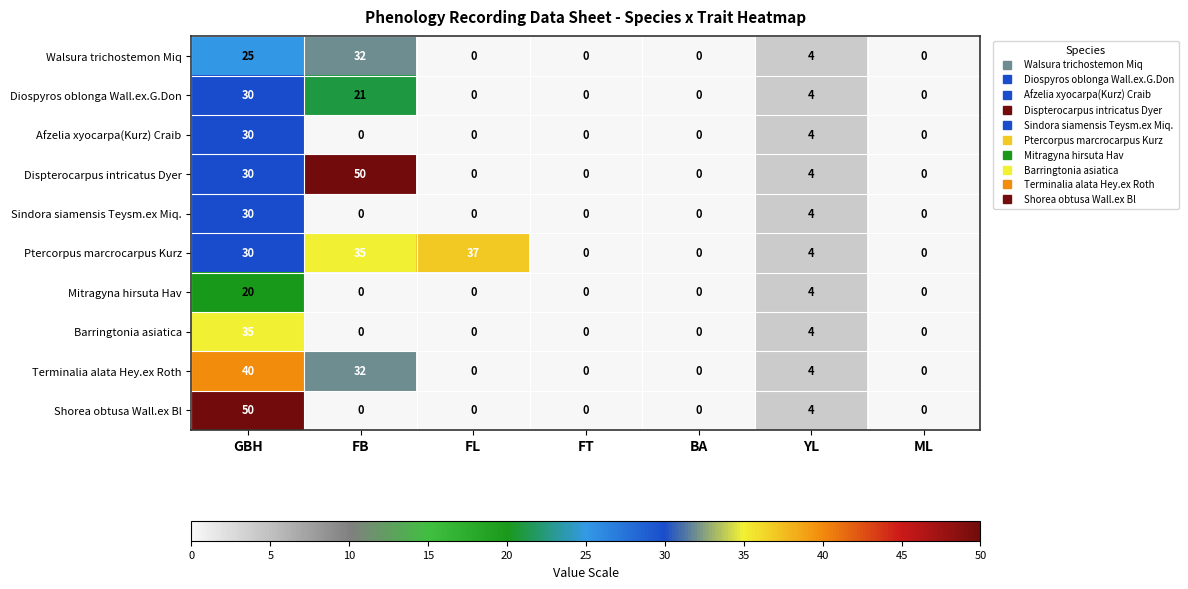

What is the maximum value shown in the chart?

50